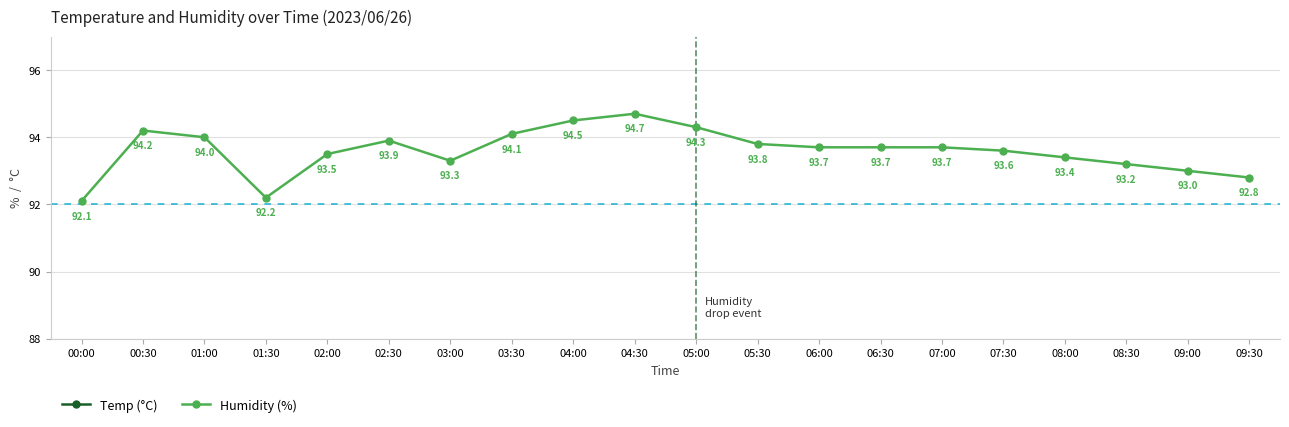

Is this an area chart (filled region under the line)?

No